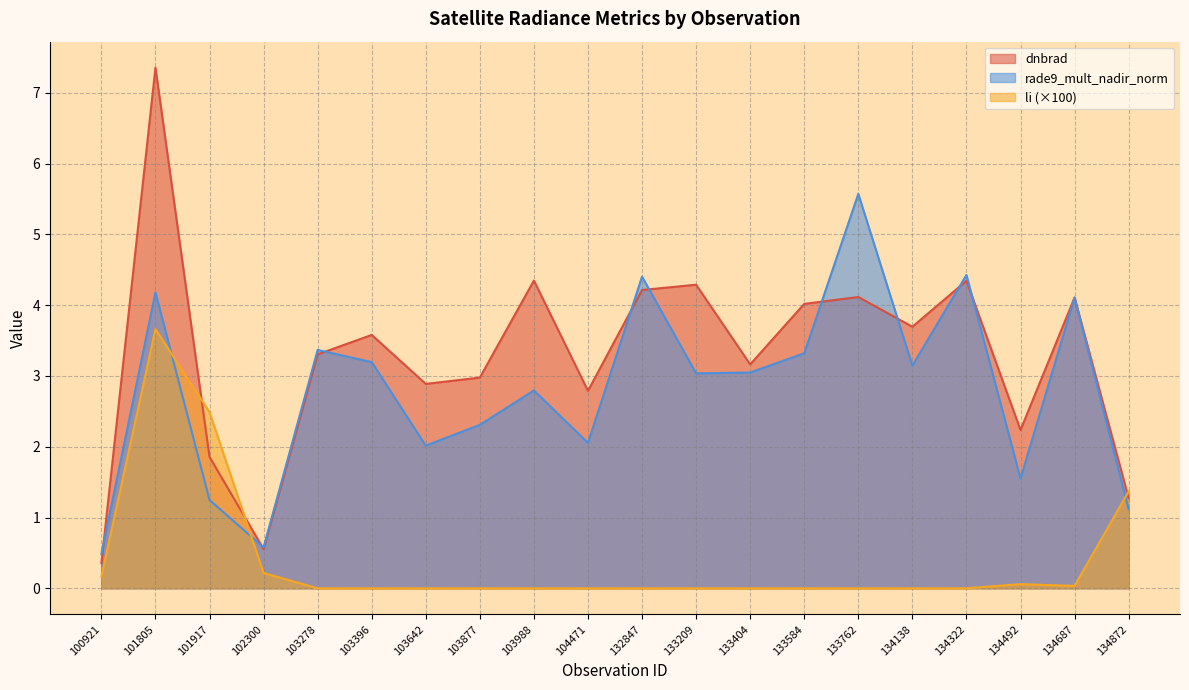

What is the difference between the maximum and second lowest values in the dnbrad series?

6.8